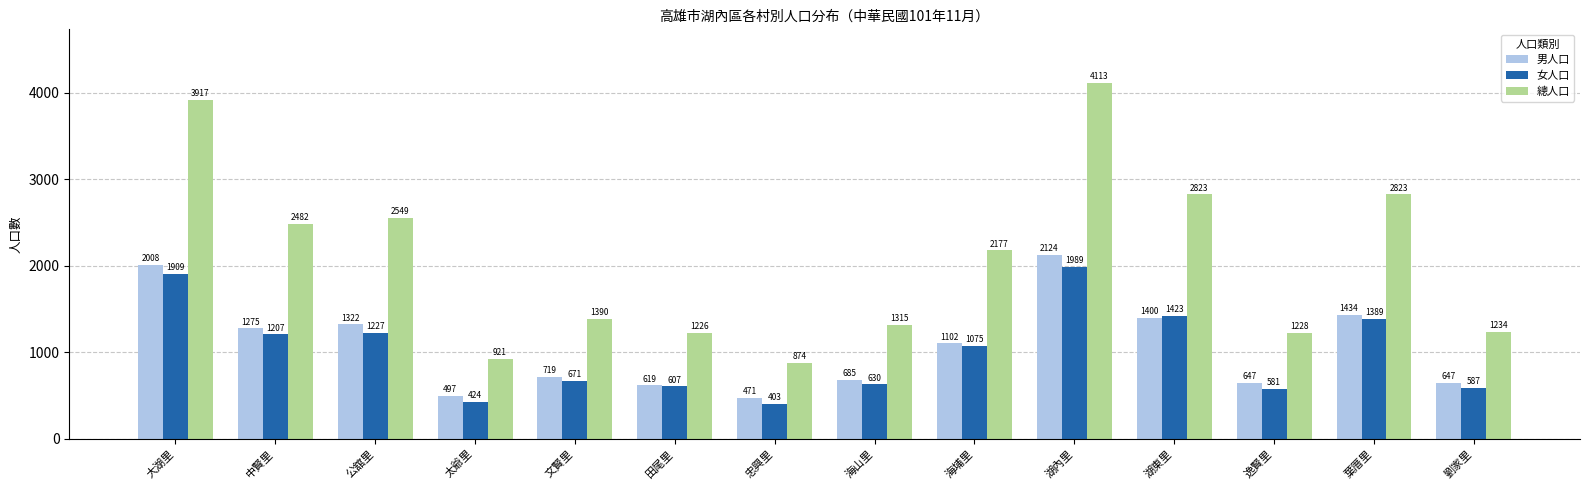

What value does the 總人口 series have at 海山里, to the nearest 100?

1300